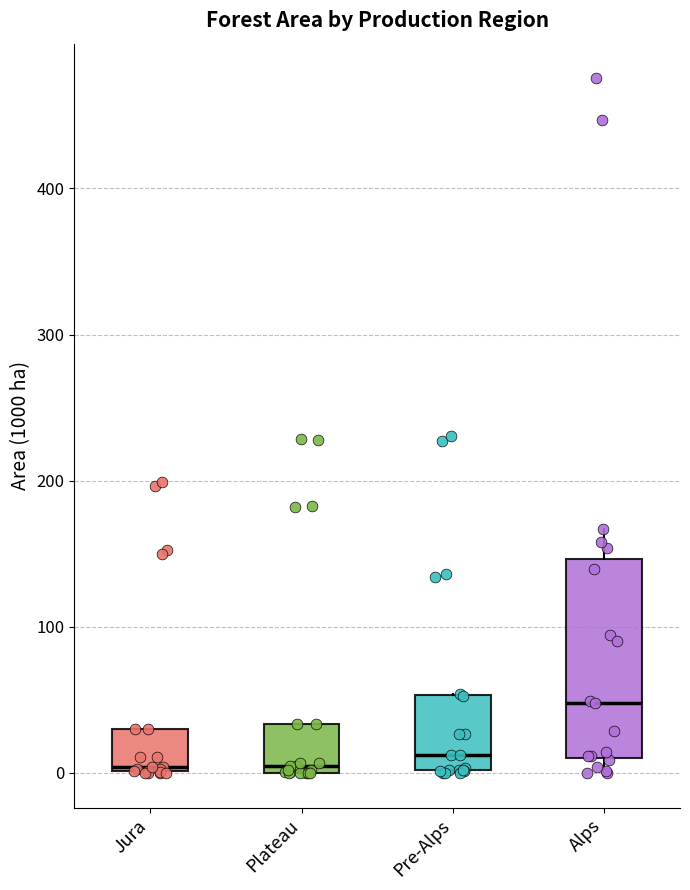

Reading left to right, transcribe this box plot: for each box, give where its median line is, the range the box spans, and where its two whiskers end, as read against the y-axis. The values are not printed on the chart, so give them approximately, as read against the axis.

Jura: median 0 (just above the box's lower edge), box 0 to 30, whiskers 0 to 30
Plateau: median 0 (just above the box's lower edge), box 0 to 30, whiskers 0 to 30
Pre-Alps: median 10, box 0 to 50, whiskers 0 to 50
Alps: median 50, box 10 to 150, whiskers 0 to 170